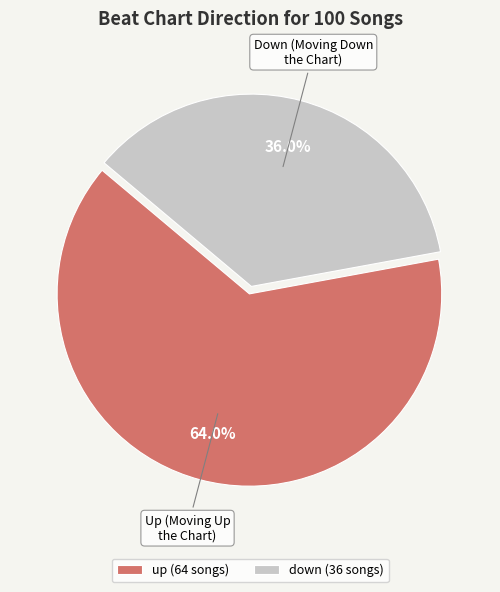

How much of the chart is everything except up?

36.0%